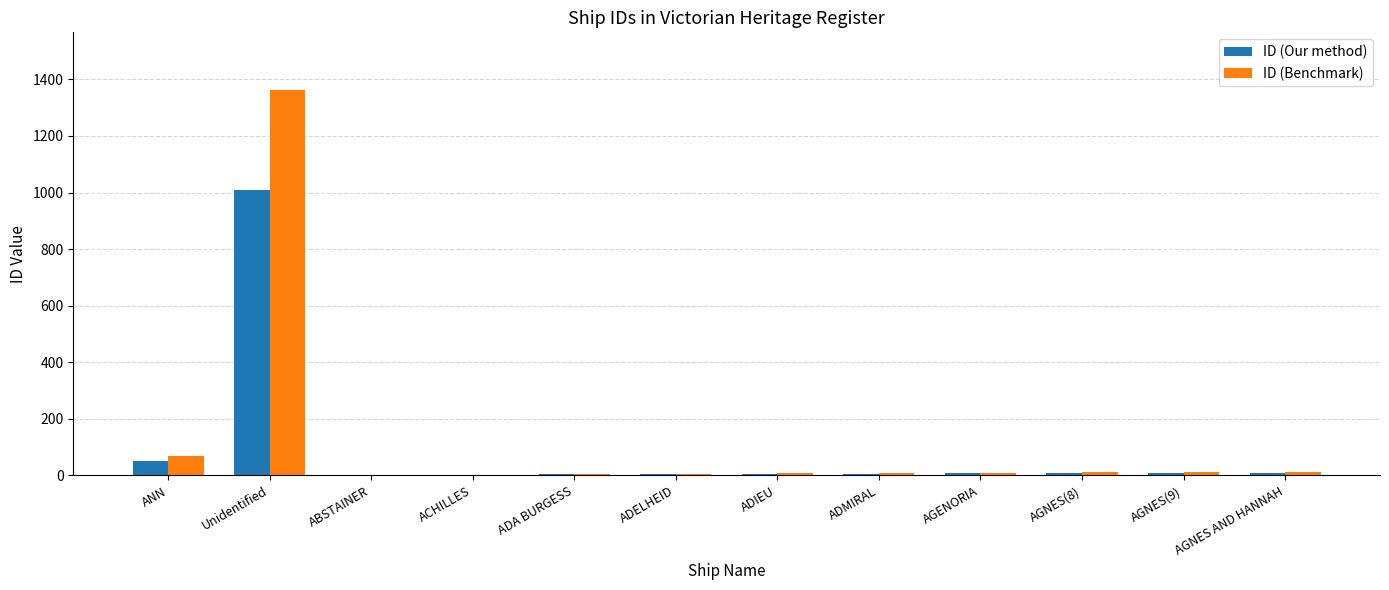

Is it true that ID (Benchmark) equals 2.7 at ACHILLES?

True